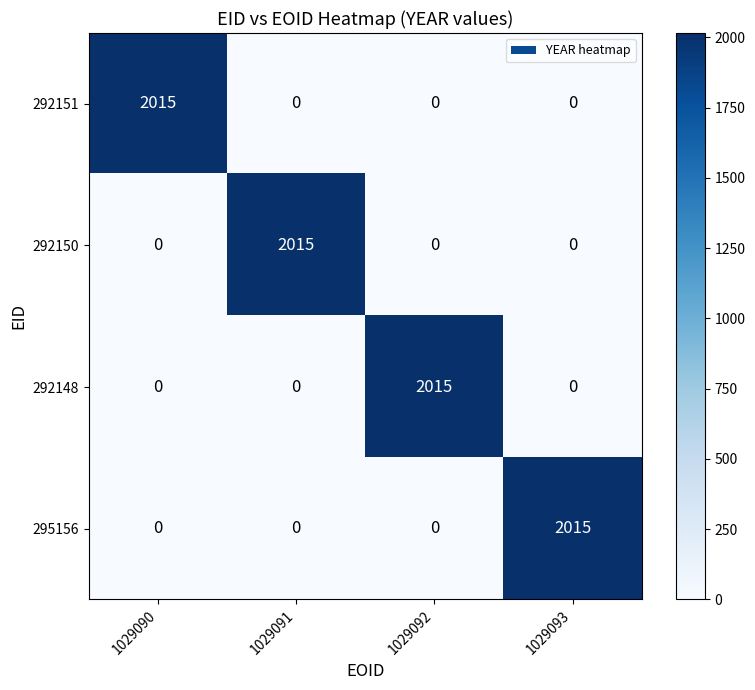

Is it true that 292148 equals 0 at 1029093?

True